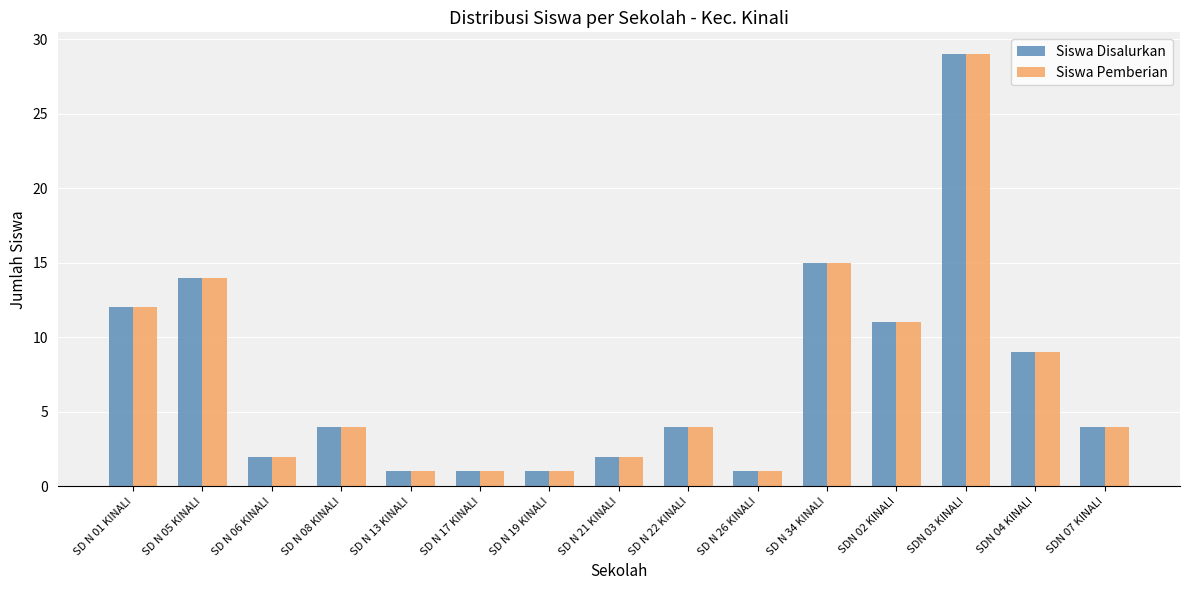

What is the approximate value of Siswa Disalurkan at SD N 34 KINALI?

15